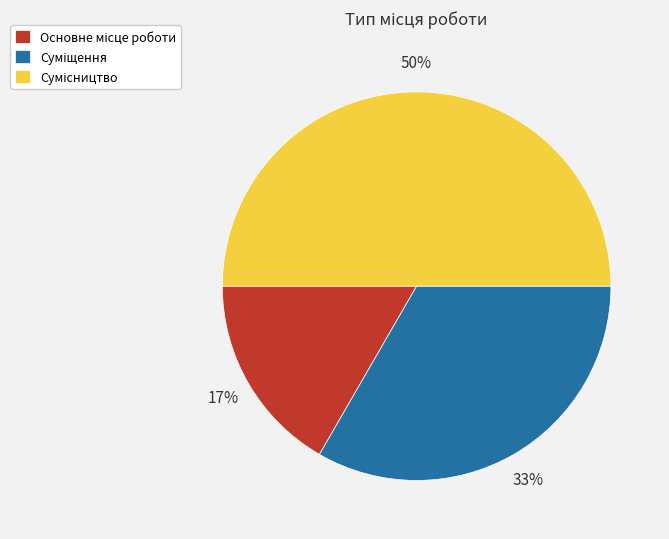

To the nearest percent, what is the average slice percentage?

33%